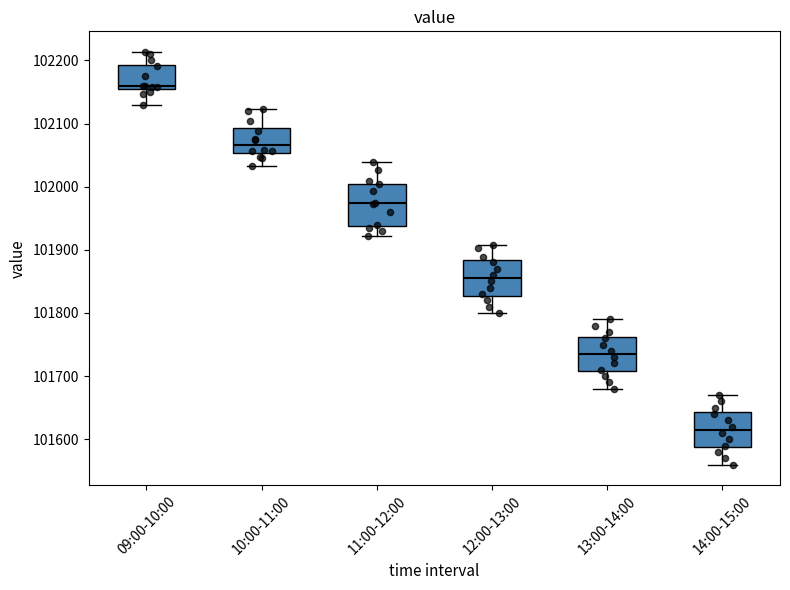

Reading left to right, transcribe this box plot: for each box, give where its median line is, the range the box spans, and where its two whiskers end, as read against the y-axis. The values are not printed on the chart, so give them approximately, as read against the axis.

09:00-10:00: median 102160 (just above the box's lower edge), box 102160 to 102190, whiskers 102130 to 102210
10:00-11:00: median 102070, box 102050 to 102090, whiskers 102030 to 102120
11:00-12:00: median 101970, box 101940 to 102000, whiskers 101920 to 102040
12:00-13:00: median 101860, box 101830 to 101880, whiskers 101800 to 101910
13:00-14:00: median 101740, box 101710 to 101760, whiskers 101680 to 101790
14:00-15:00: median 101620, box 101590 to 101640, whiskers 101560 to 101670